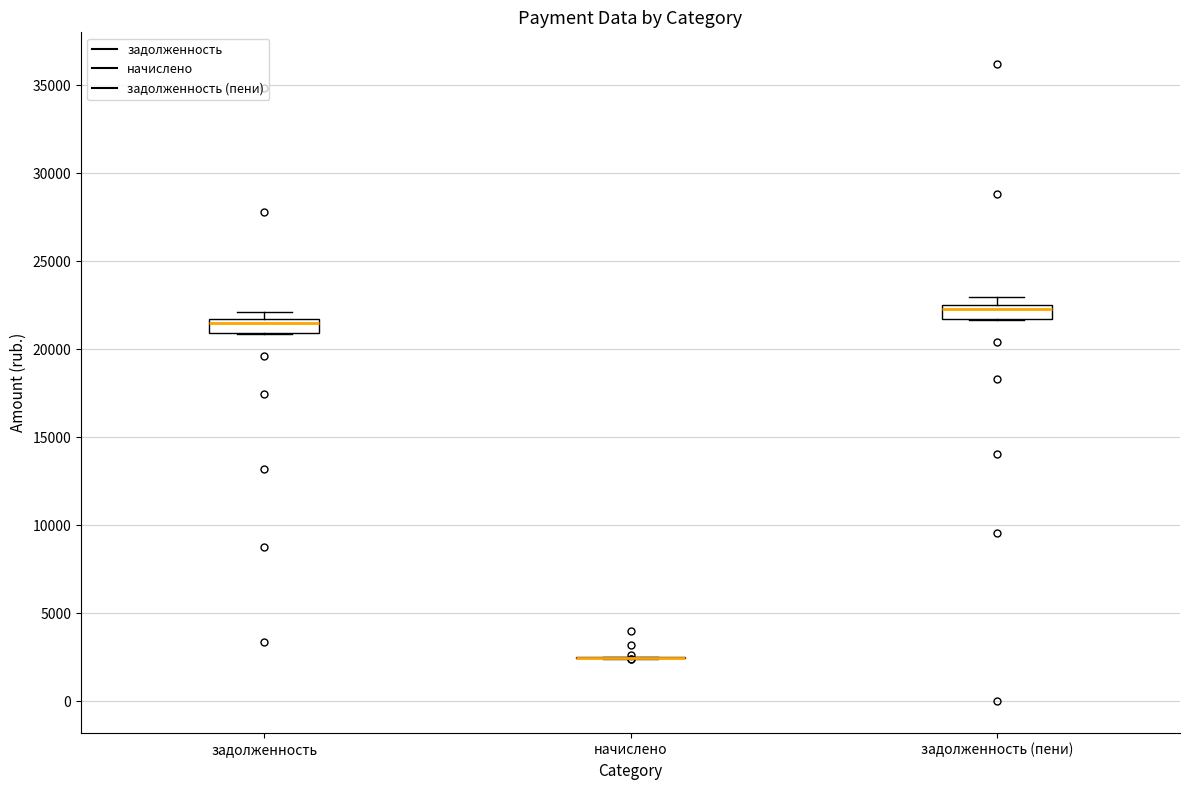

Reading left to right, read every box against the y-axis: the position of its median line, the range the box covers, and the ends of its whiskers. The values are not printed on the chart, so give them approximately, as read against the axis.

задолженность: median 21500 (just below the box's upper edge), box 21000 to 21500, whiskers 21000 to 22000
начислено: box collapsed to a line at 2500, whiskers 2500 to 2500
задолженность (пени): median 22500 (just below the box's upper edge), box 21500 to 22500, whiskers 21500 to 23000